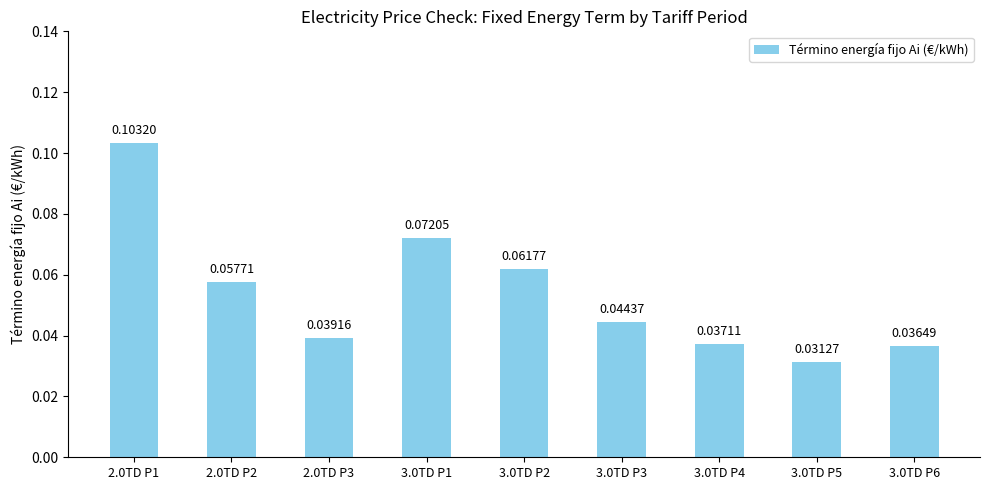

What is the sum of all values?

0.5